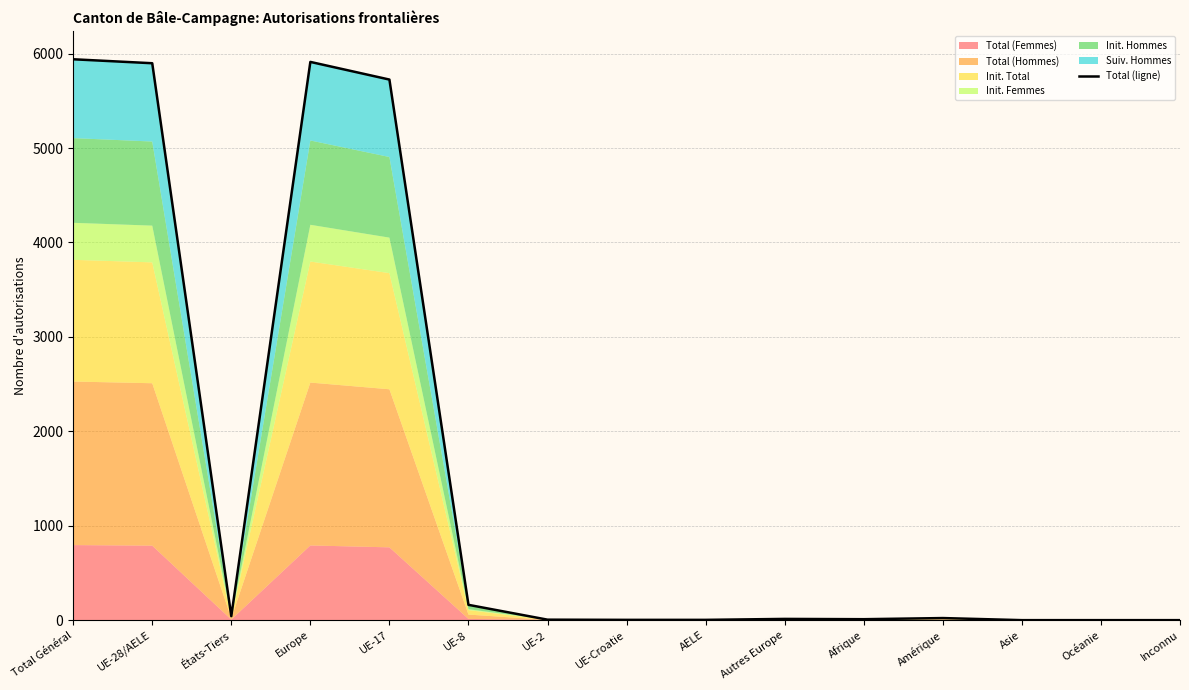

What is the change in value from Total Général to UE-28/AELE?

-42